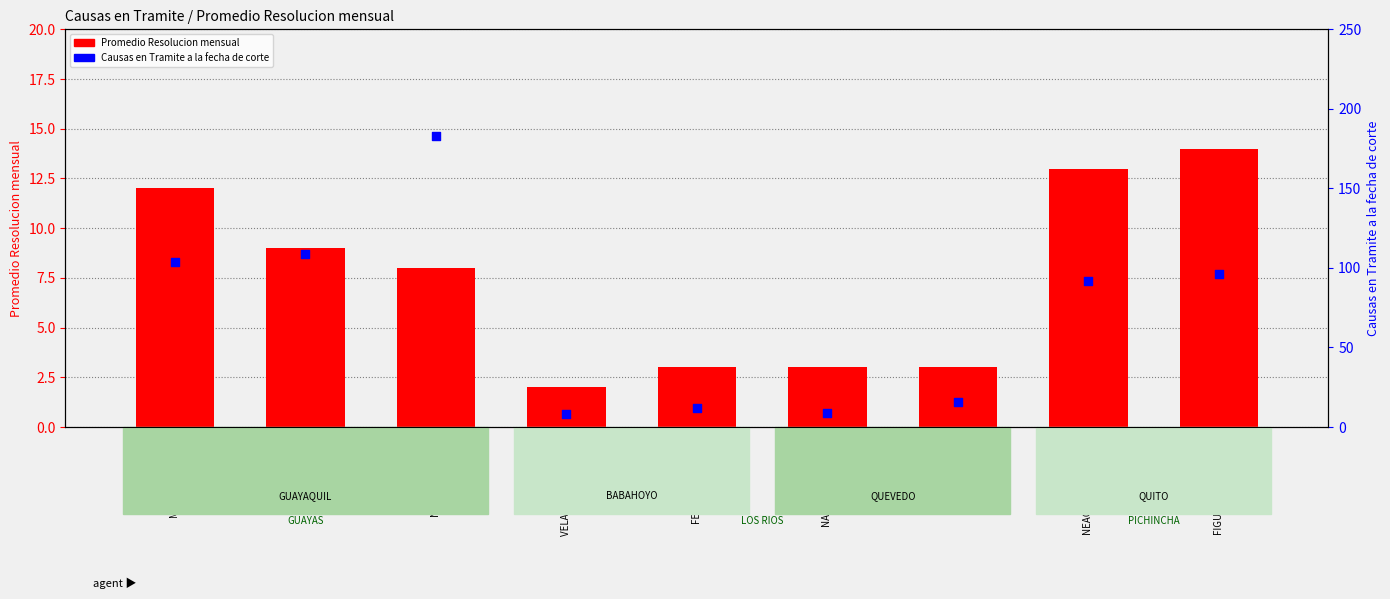

At how many categories does at least one series exceed 107?

2